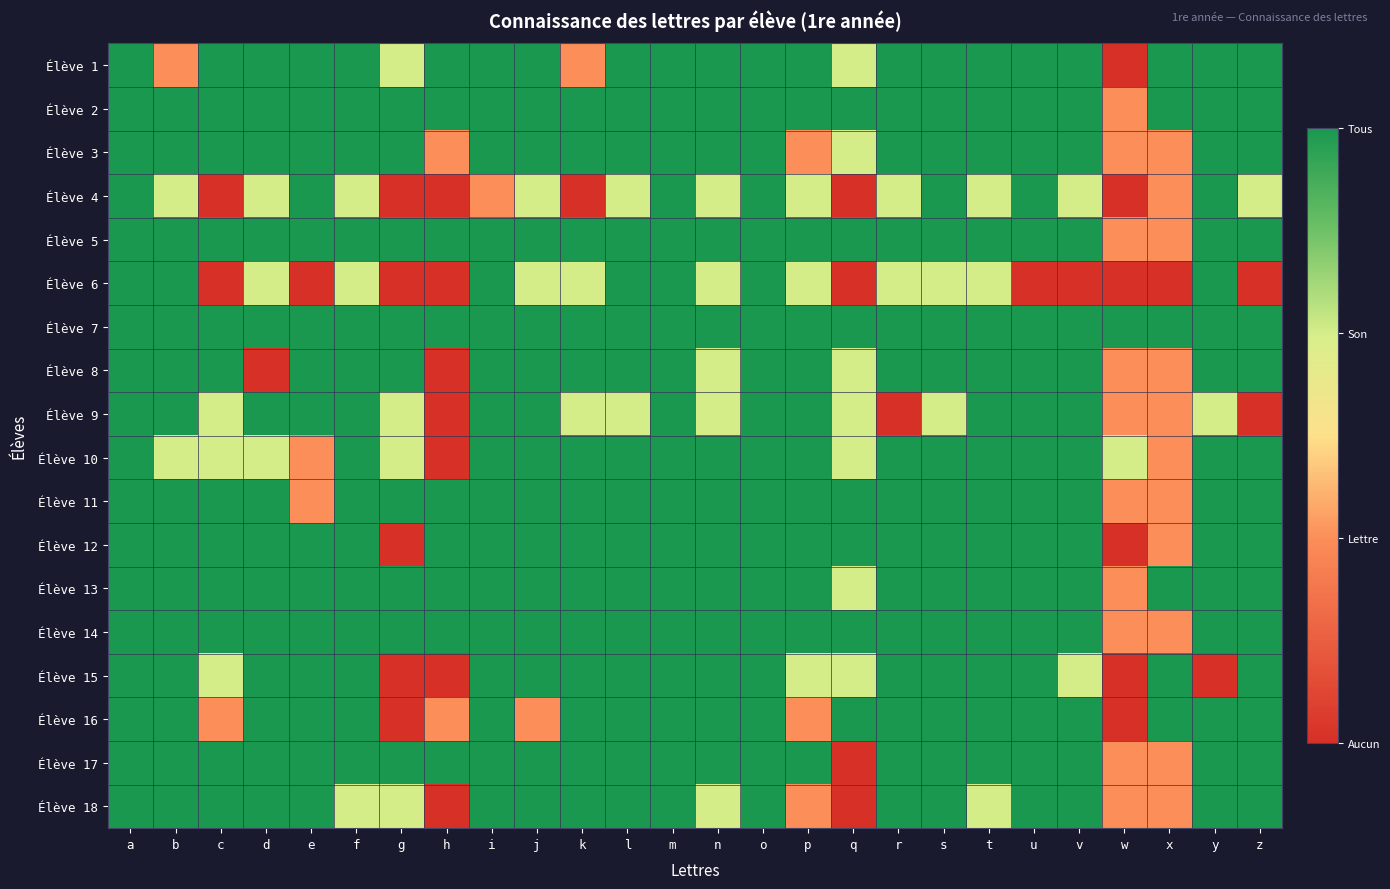

Which series has the largest range (max minus min)?

Élève 1